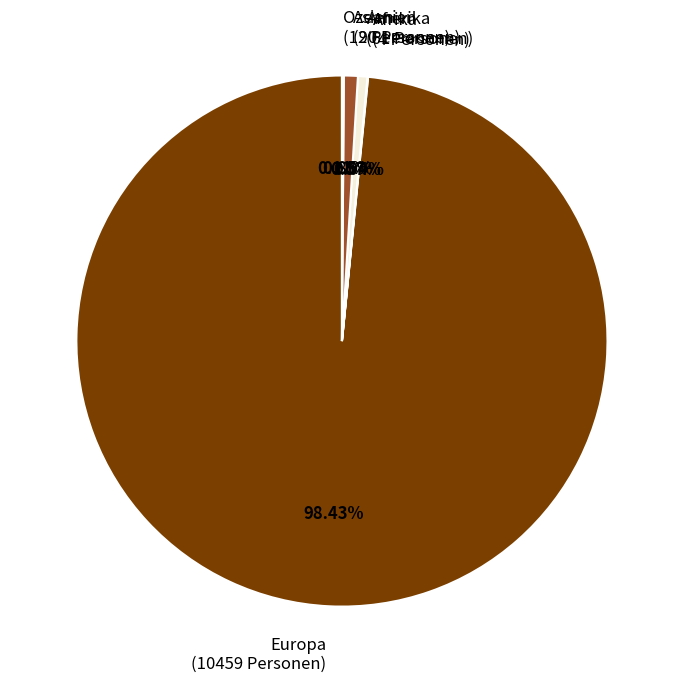

Do Europa (10459 Personen) and Asien (90 Personen) together represent more than half of the pie?

Yes